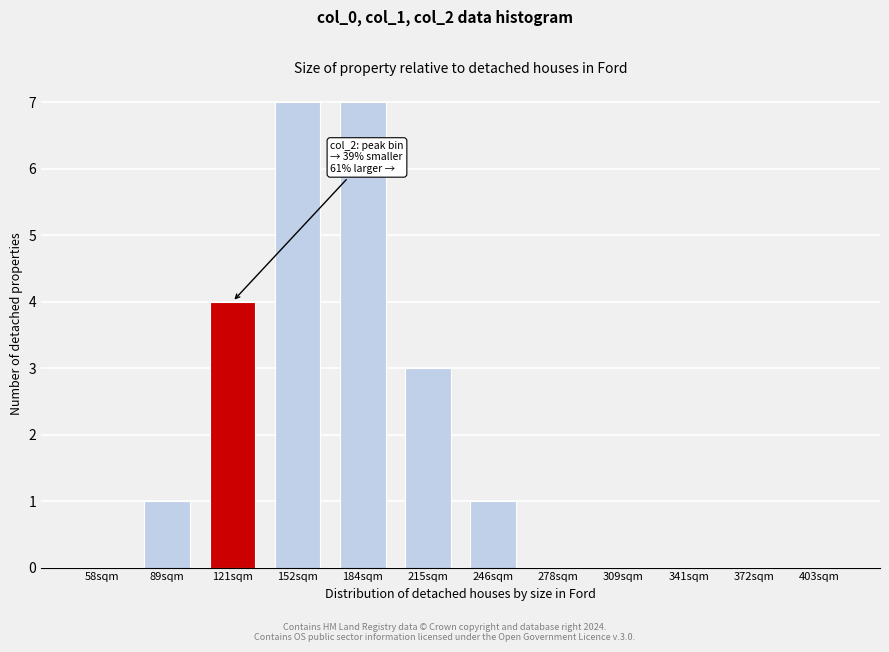

Reading right to left, extract all data points from this chart.

403sqm=0	372sqm=0	341sqm=0	309sqm=0	278sqm=0	246sqm=1	215sqm=3	184sqm=7	152sqm=7	121sqm=4	89sqm=1	58sqm=0